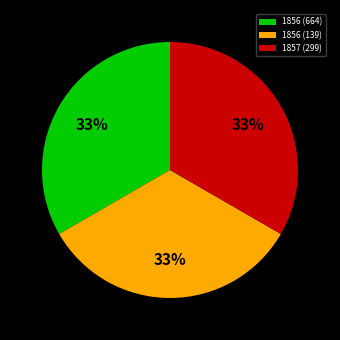

Do 1857 (299) and 1856 (139) together represent more than half of the pie?

Yes